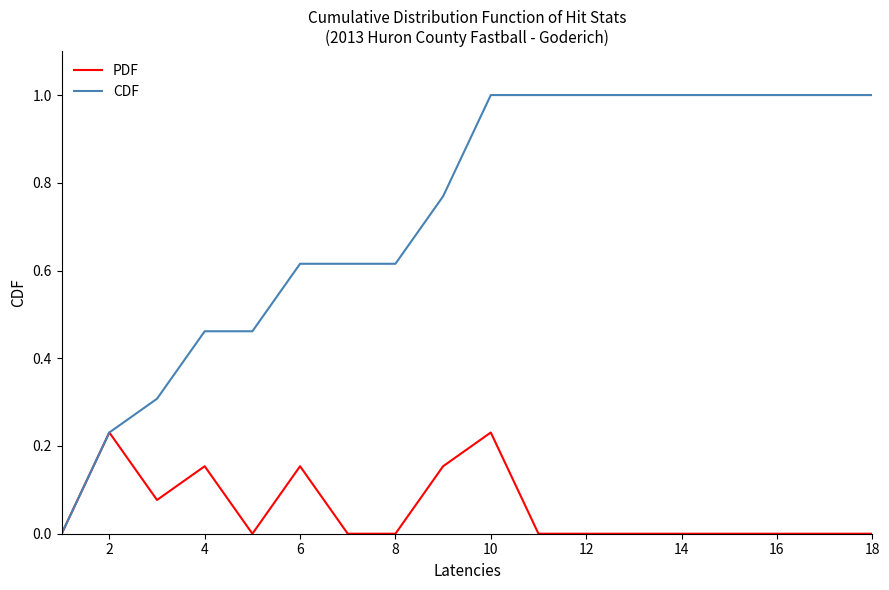

Which series has the largest total across all categories?

CDF